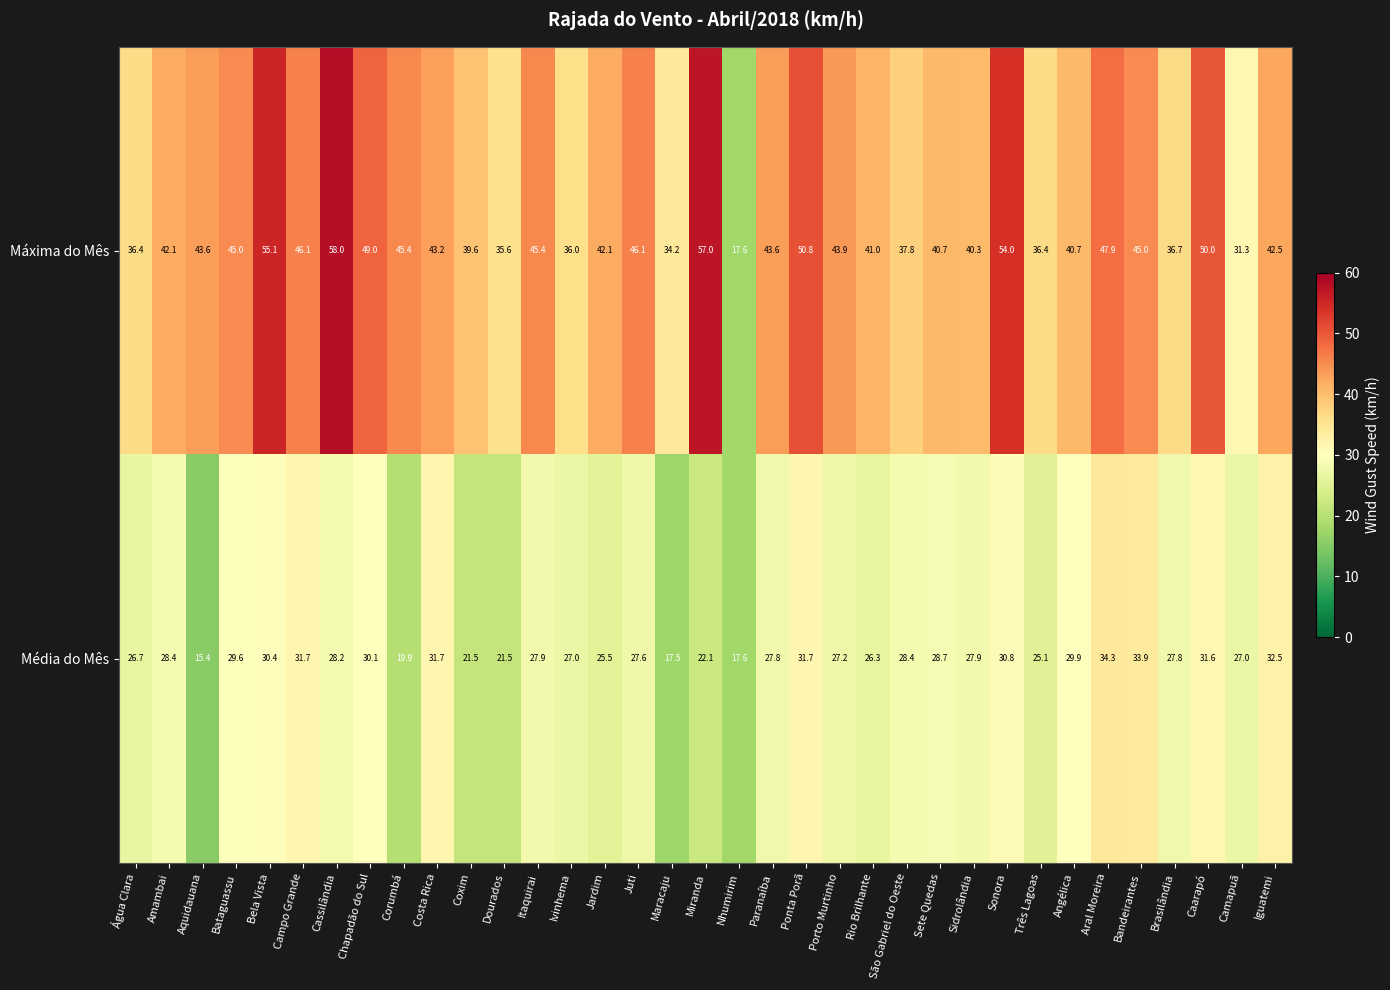

The Média do Mês series shows 29.3 at Maracaju. True or false?

False